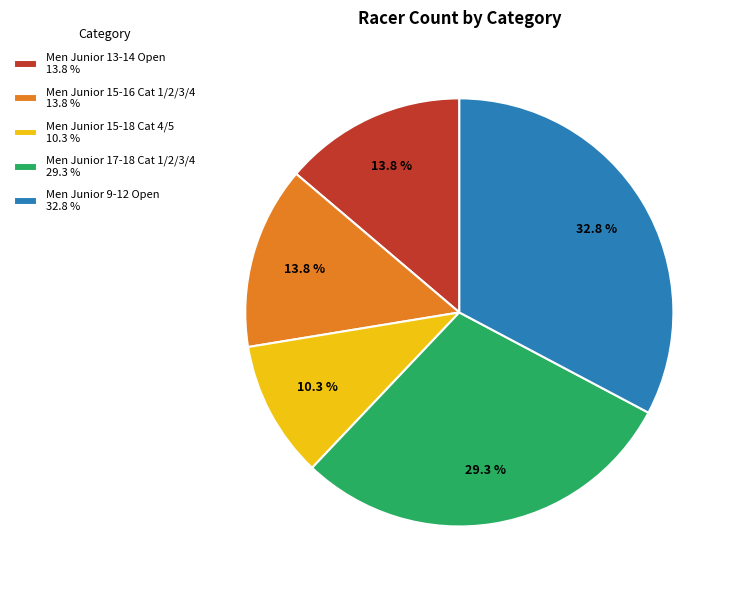

Approximately how many times larger is the value at Men Junior 15-16 Cat 1/2/3/4 compared to Men Junior 15-18 Cat 4/5?

1.3